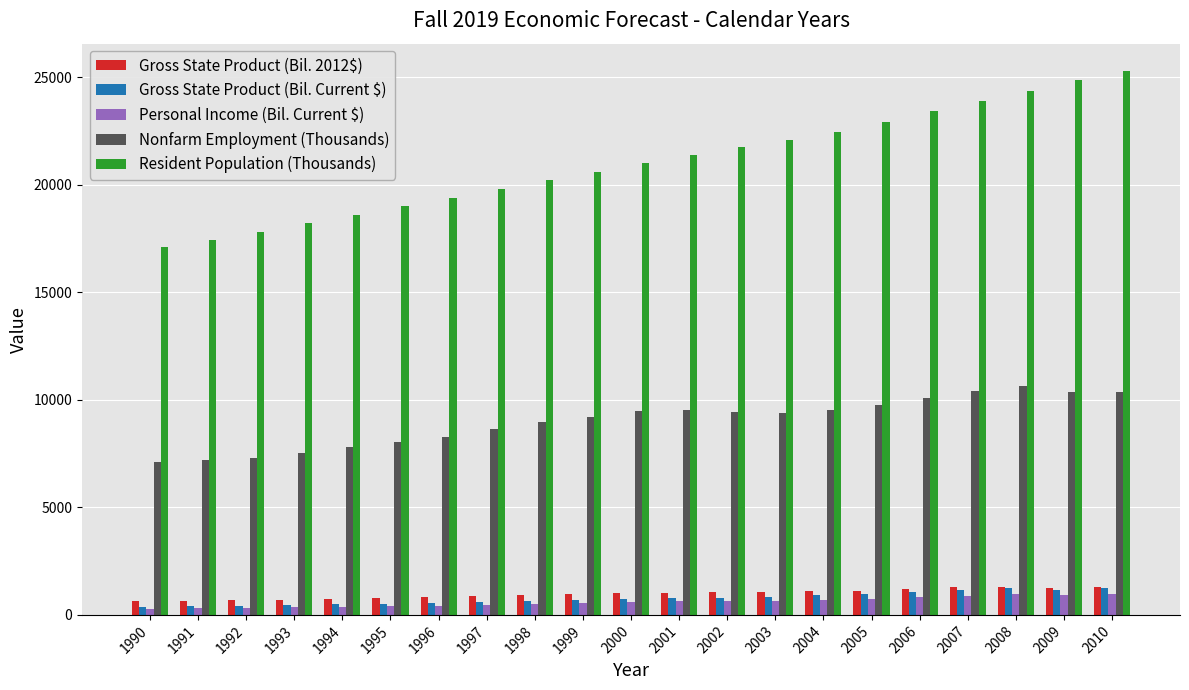

The value of Personal Income (Bil. Current $) at 1998 is 514.5. True or false?

True